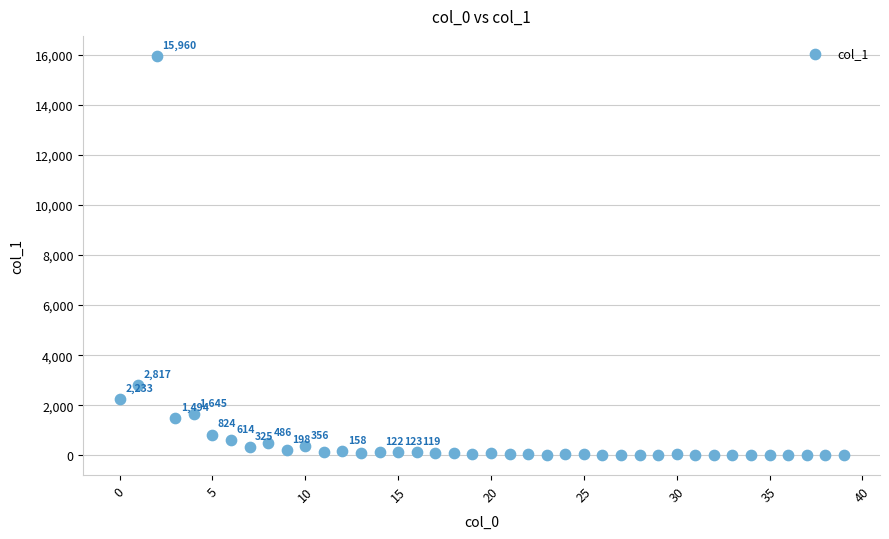

What Y value in the scatter plot is closest to 7983?

2817